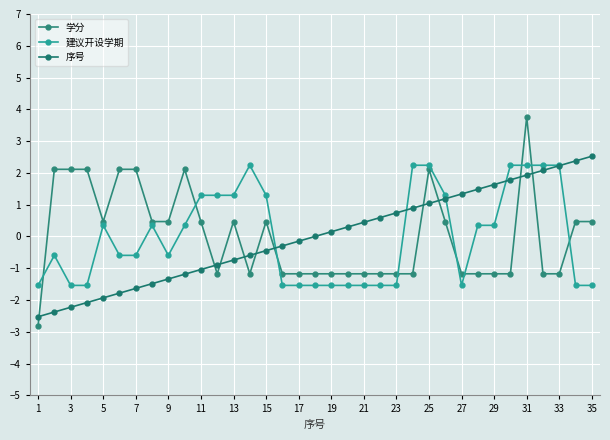

True or false: 学分 has more than 2 interior local peaks.

True